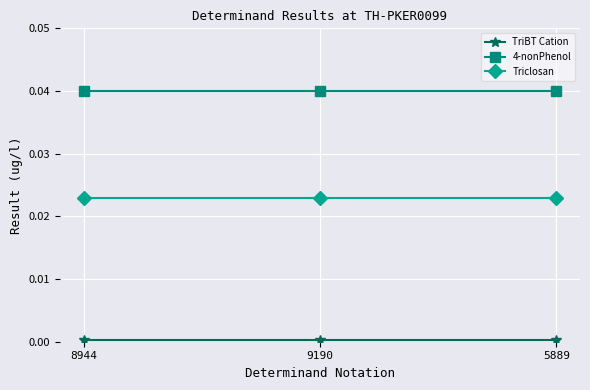

What is the total value across all series at 8944?

0.1